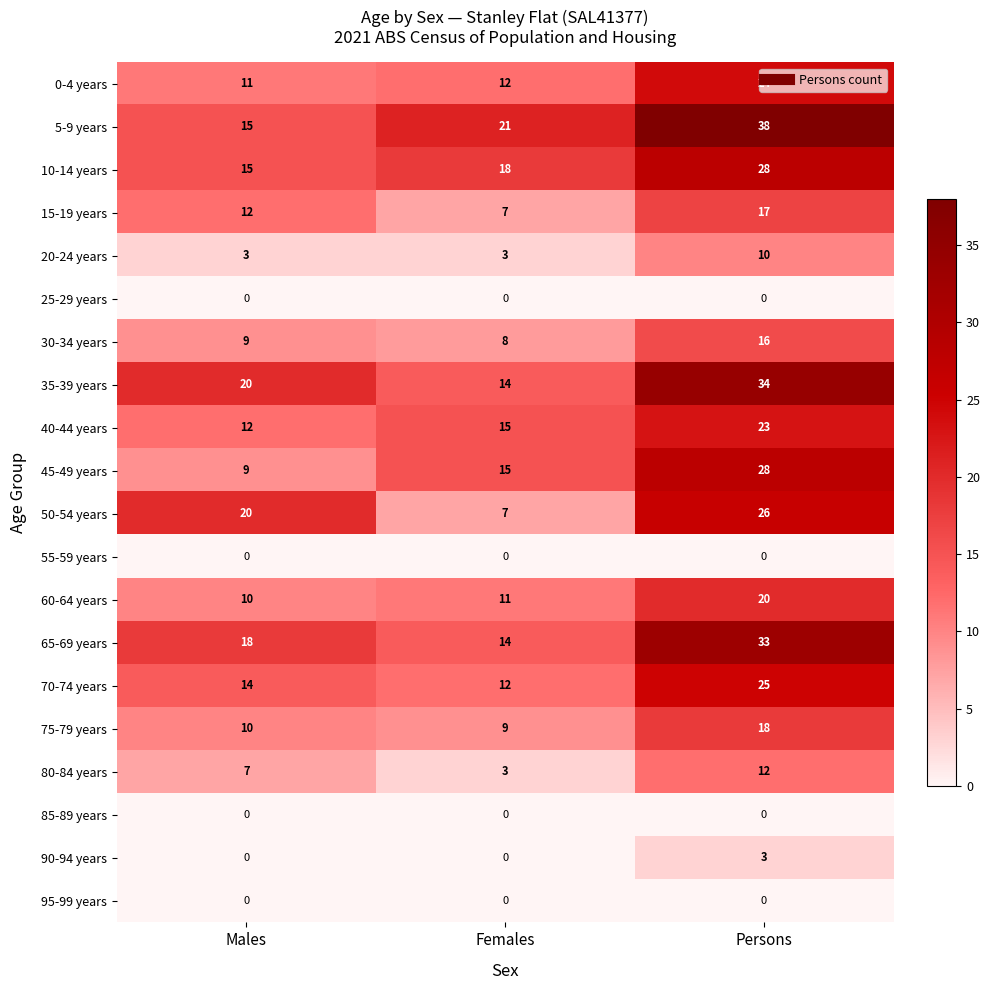

Read the 65-69 years value at Females.

14